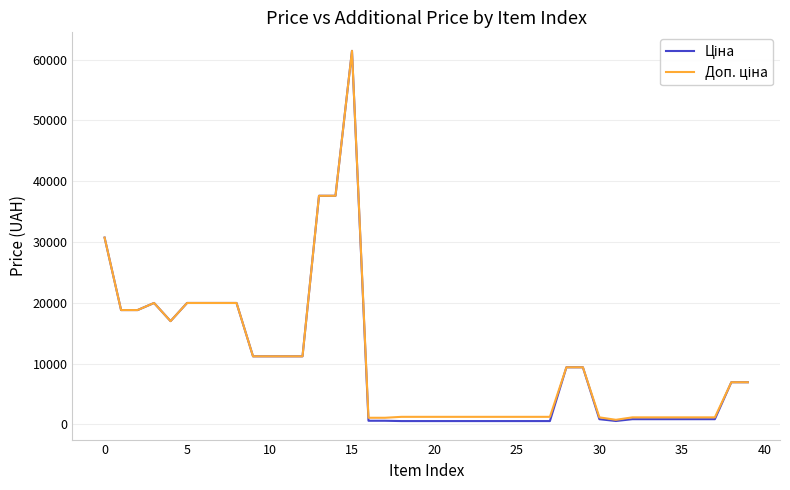

What is the lowest value of the Ціна series?

539.0